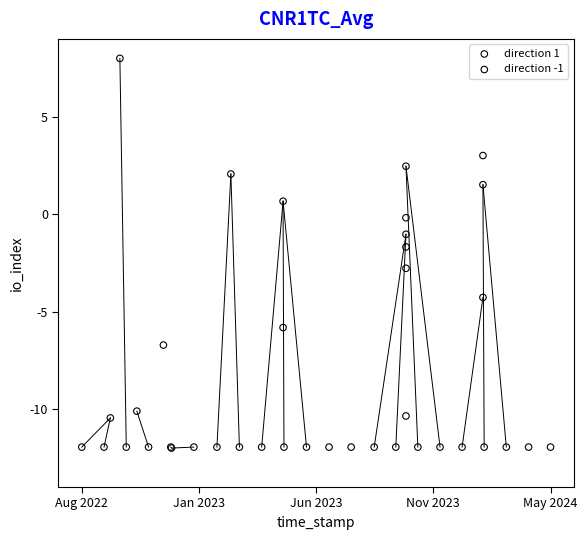

Which series reaches the maximum Y coordinate?

direction -1